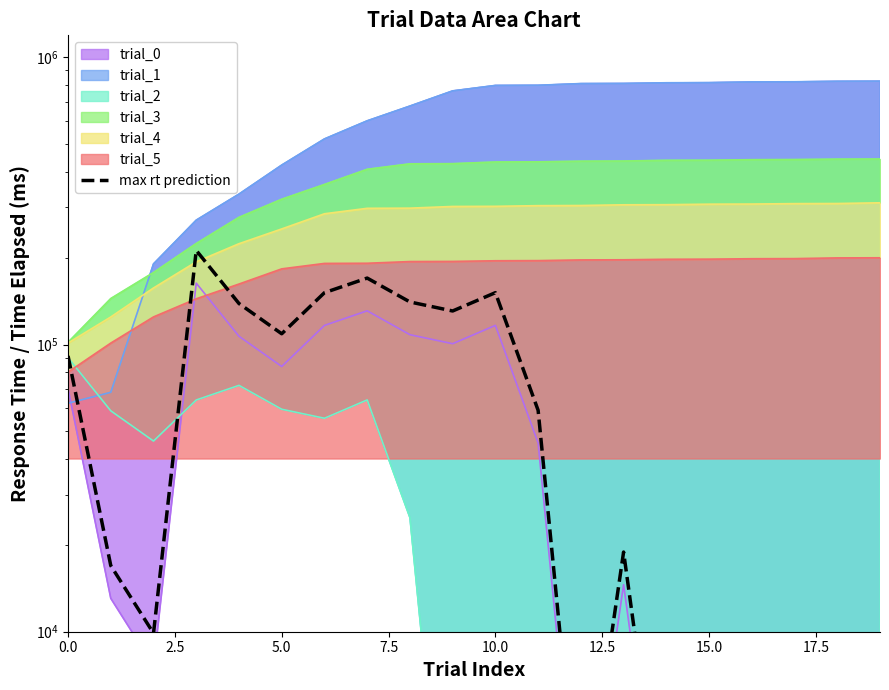

What position from the left is 16?

17